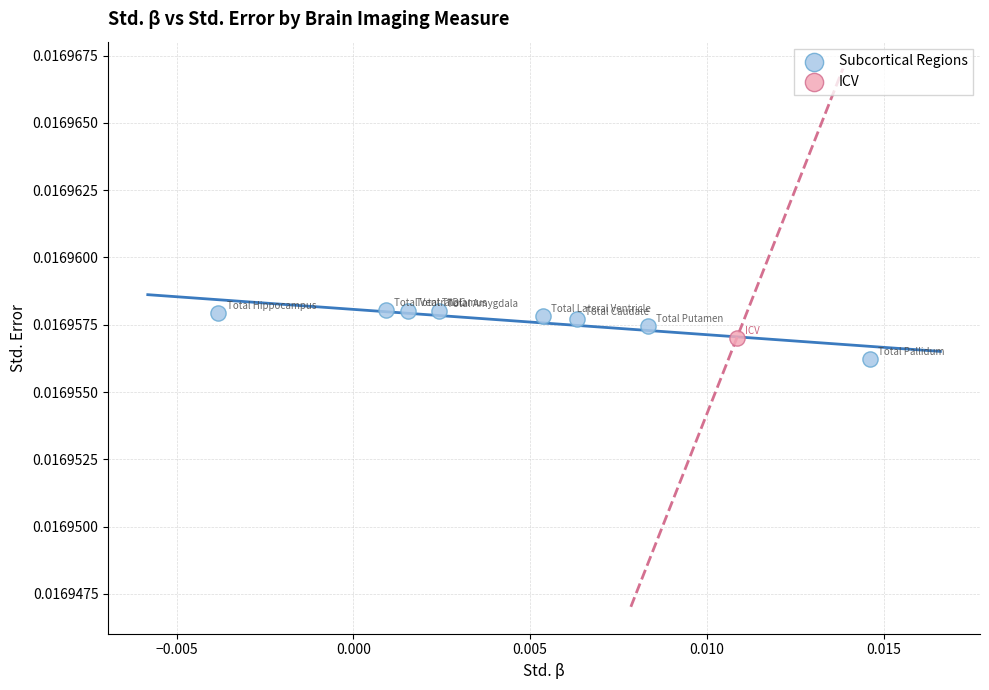

What are all the series names shown in the legend?

Subcortical Regions, ICV